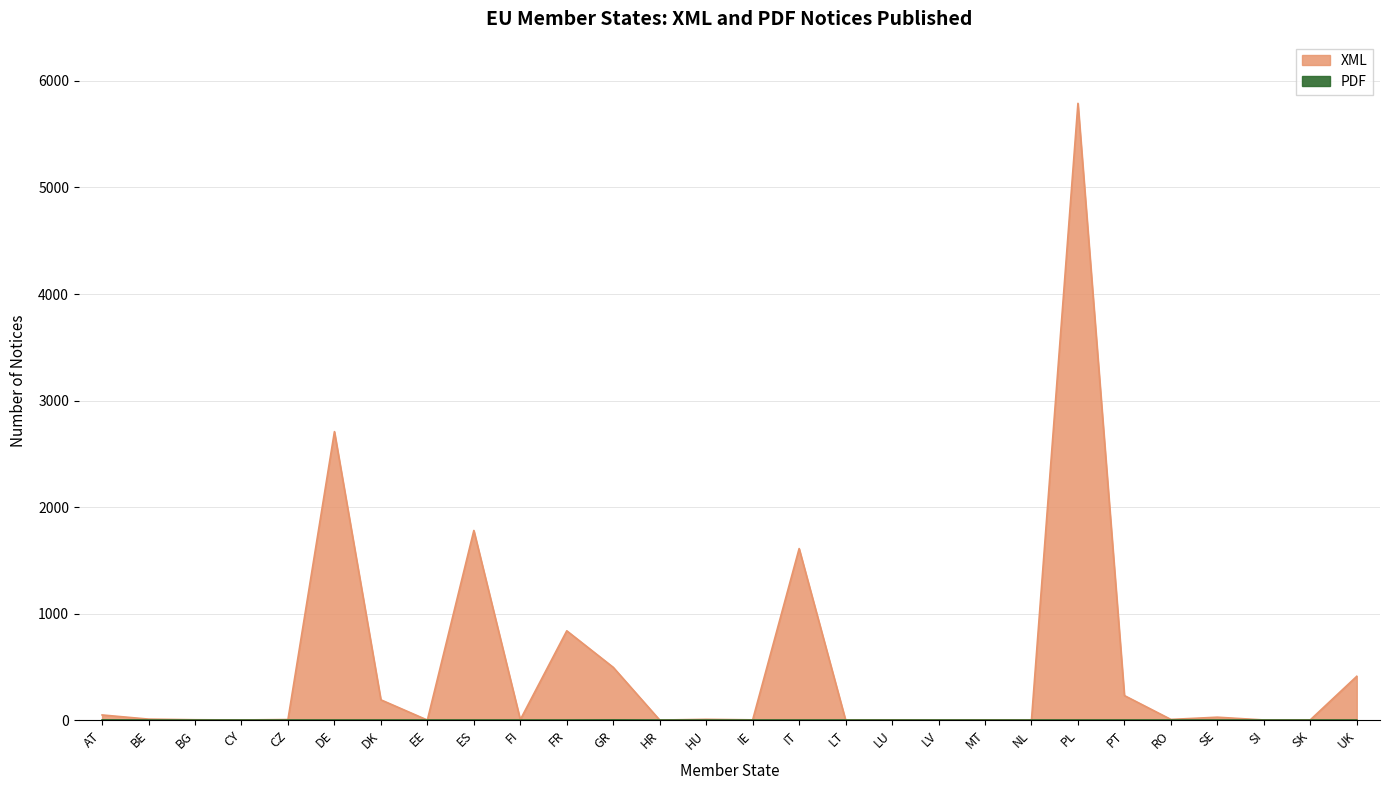

Is the value of PDF at GR greater than the value of XML at CY?

No